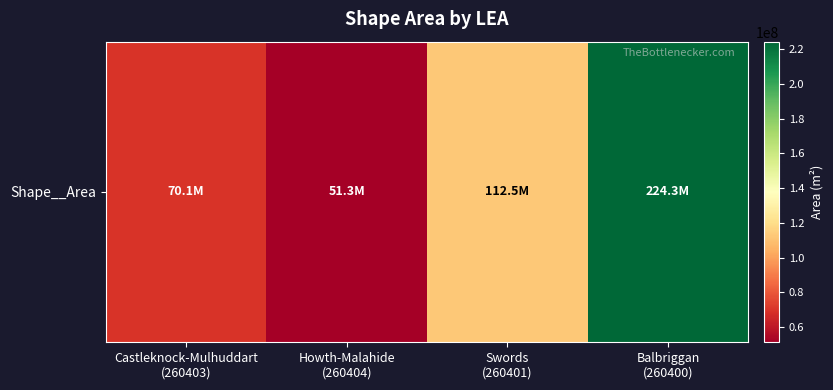

List the labels in order of value, smallest first.

Howth-Malahide
(260404), Castleknock-Mulhuddart
(260403), Swords
(260401), Balbriggan
(260400)